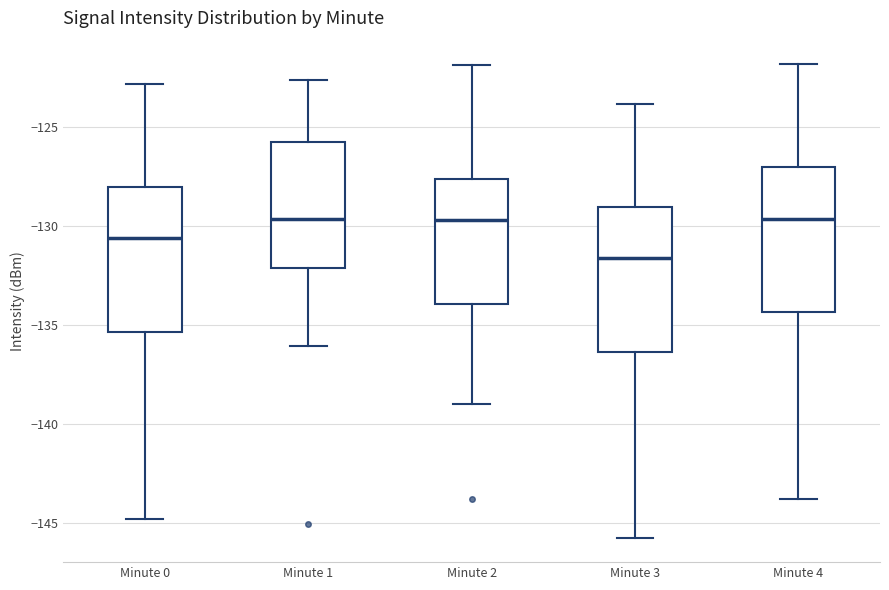

Where does the median line of the box for Minute 4 sit on the y-axis? The values are not printed on the chart, so give them approximately, as read against the axis.

-129.5